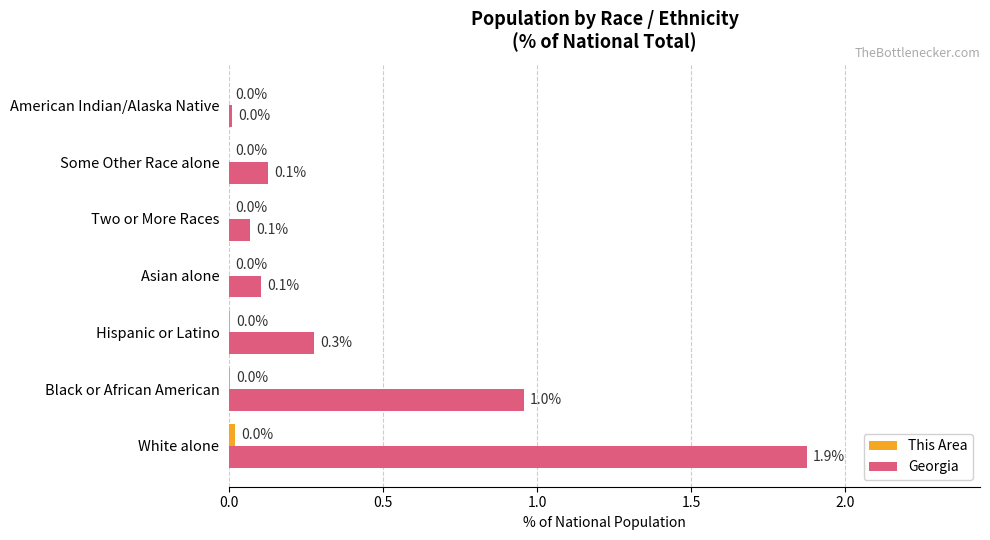

Which series changed the most between White alone and Some Other Race alone?

Georgia